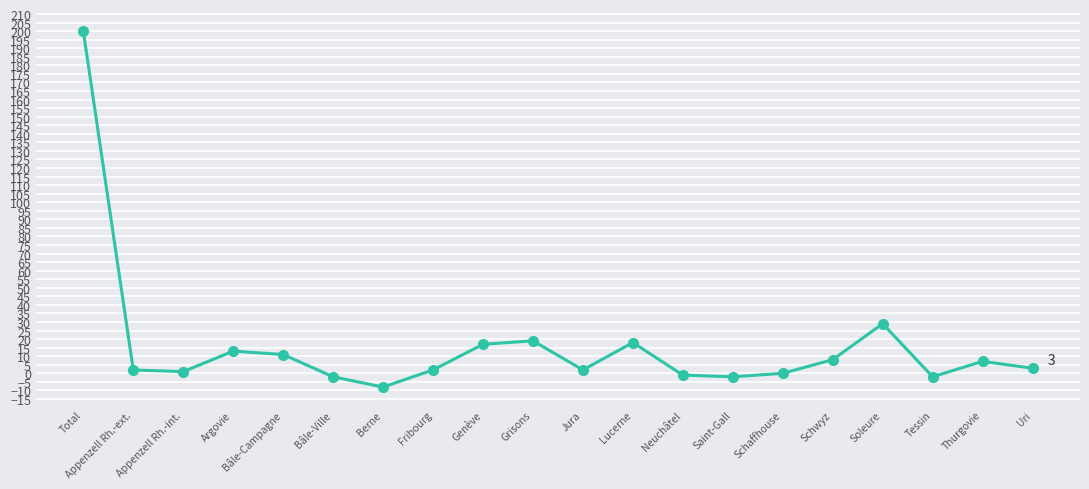

True or false: there are more than 2 points higher than both neighbors.

True